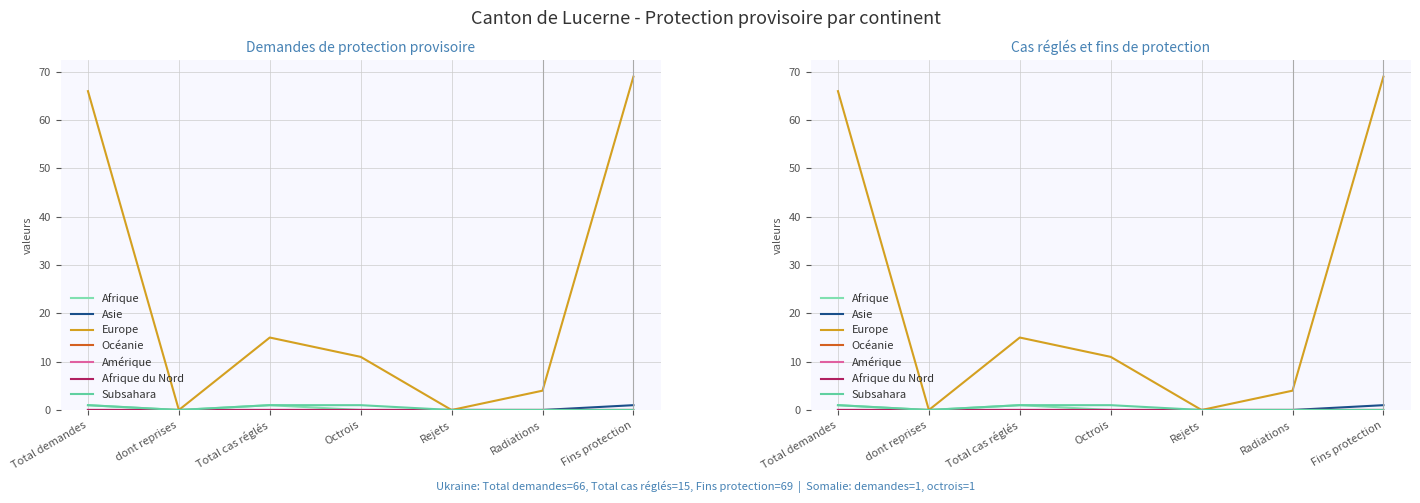

What is the total value across all series at Radiations?

4